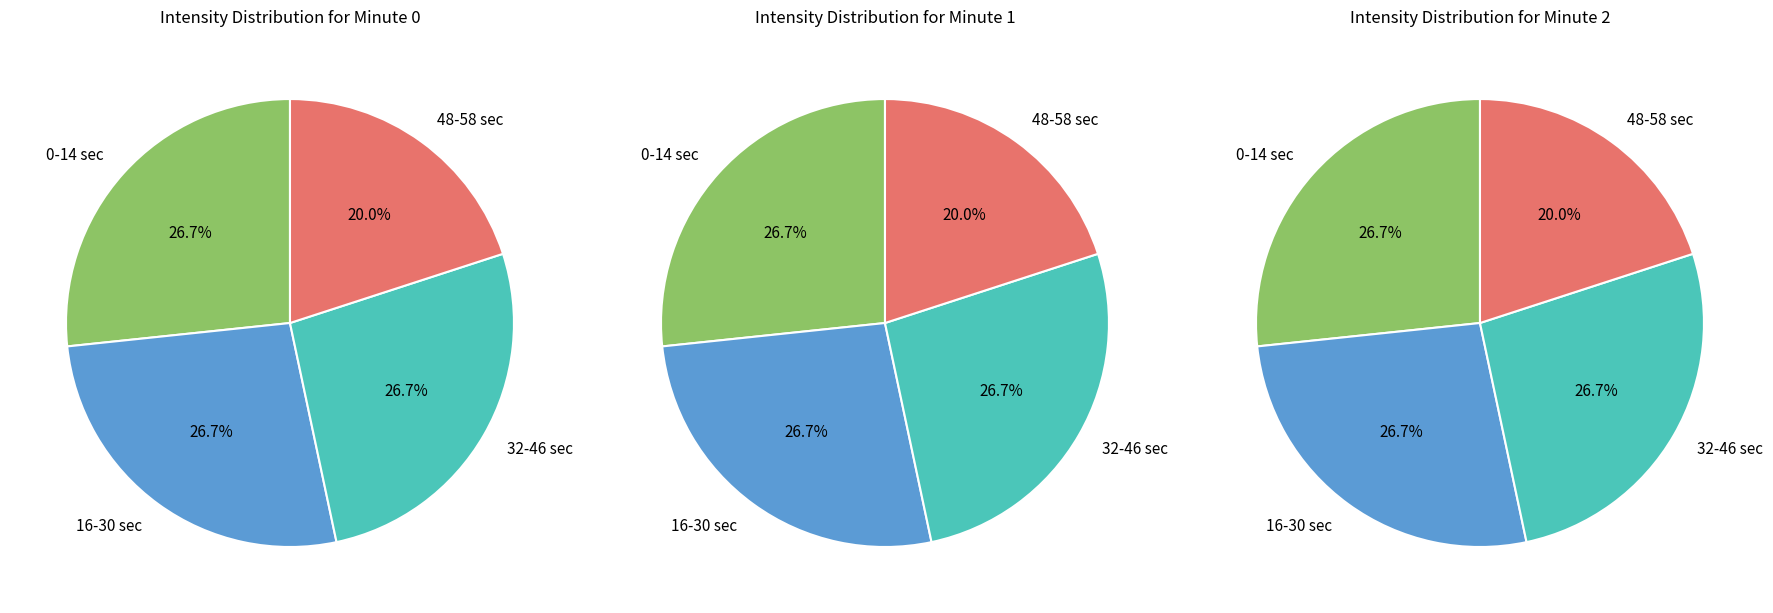

What is the total percentage of 1 and 2?

50.0%